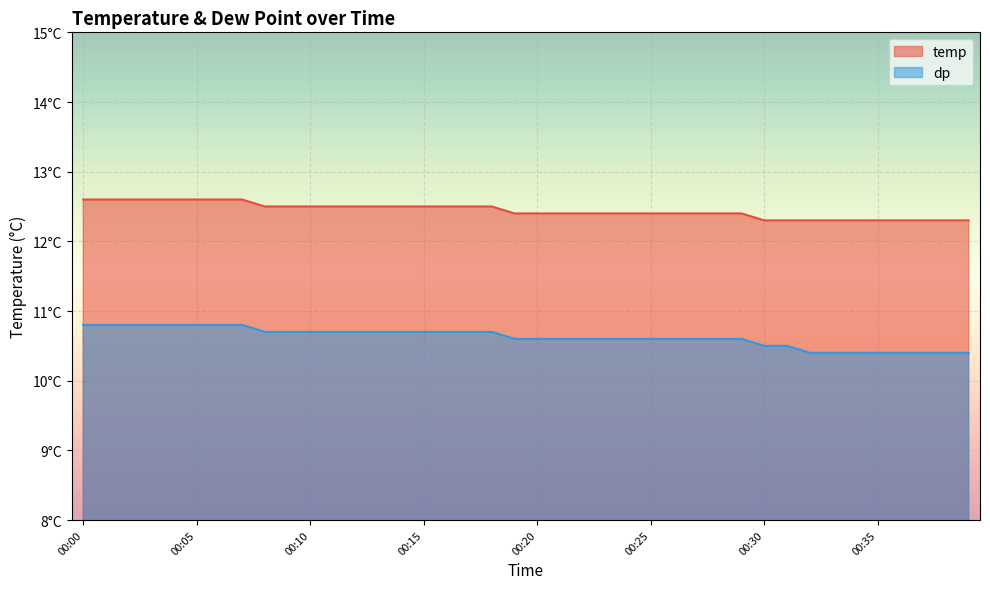

Reading left to right, list all the values displayed in this chart.

temp: 00:00=12.6	00:01=12.6	00:02=12.6	00:03=12.6	00:04=12.6	00:05=12.6	00:06=12.6	00:07=12.6	00:08=12.5	00:09=12.5	00:10=12.5	00:11=12.5	00:12=12.5	00:13=12.5	00:14=12.5	00:15=12.5	00:16=12.5	00:17=12.5	00:18=12.5	00:19=12.4	00:20=12.4	00:21=12.4	00:22=12.4	00:23=12.4	00:24=12.4	00:25=12.4	00:26=12.4	00:27=12.4	00:28=12.4	00:29=12.4	00:30=12.3	00:31=12.3	00:32=12.3	00:33=12.3	00:34=12.3	00:35=12.3	00:36=12.3	00:37=12.3	00:38=12.3	00:39=12.3
dp: 00:00=10.8	00:01=10.8	00:02=10.8	00:03=10.8	00:04=10.8	00:05=10.8	00:06=10.8	00:07=10.8	00:08=10.7	00:09=10.7	00:10=10.7	00:11=10.7	00:12=10.7	00:13=10.7	00:14=10.7	00:15=10.7	00:16=10.7	00:17=10.7	00:18=10.7	00:19=10.6	00:20=10.6	00:21=10.6	00:22=10.6	00:23=10.6	00:24=10.6	00:25=10.6	00:26=10.6	00:27=10.6	00:28=10.6	00:29=10.6	00:30=10.5	00:31=10.5	00:32=10.4	00:33=10.4	00:34=10.4	00:35=10.4	00:36=10.4	00:37=10.4	00:38=10.4	00:39=10.4